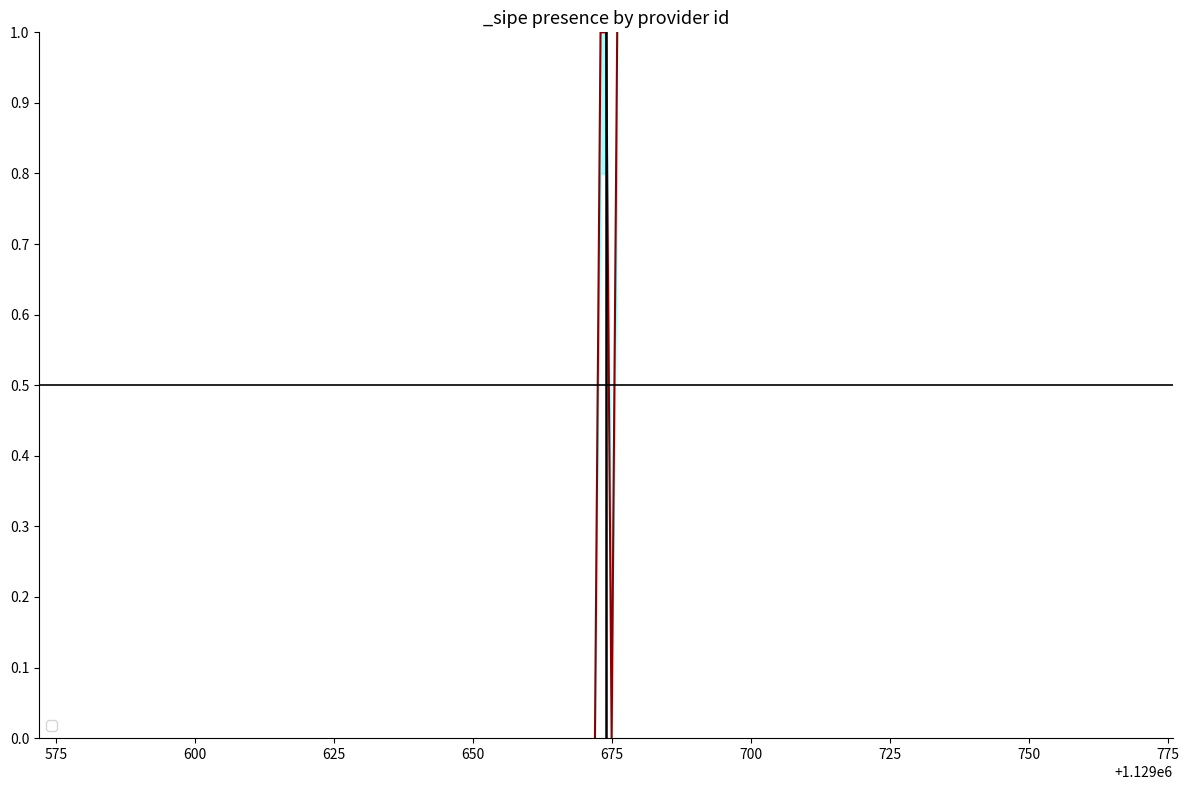

Is it true that sipe_value equals 1.0 at 1129673?

True